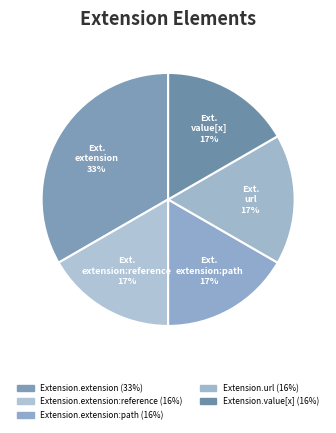

To the nearest percent, what is the average slice percentage?

20%